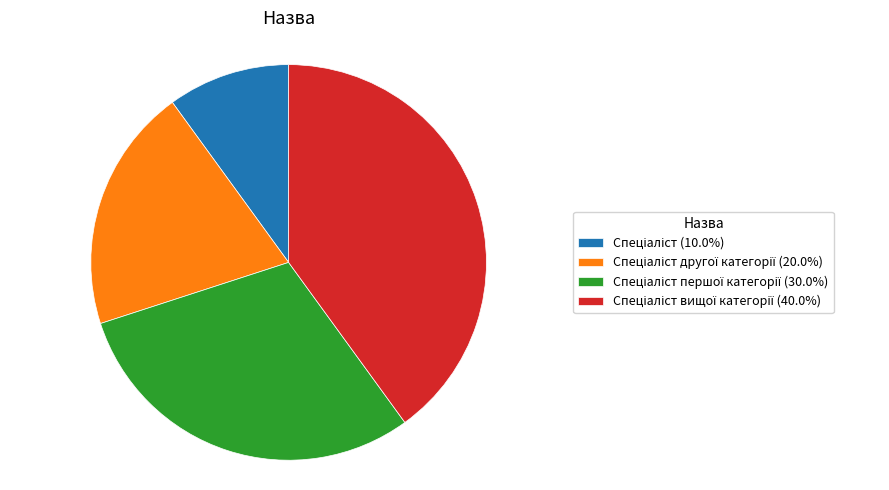

Is there a majority slice in this chart?

No